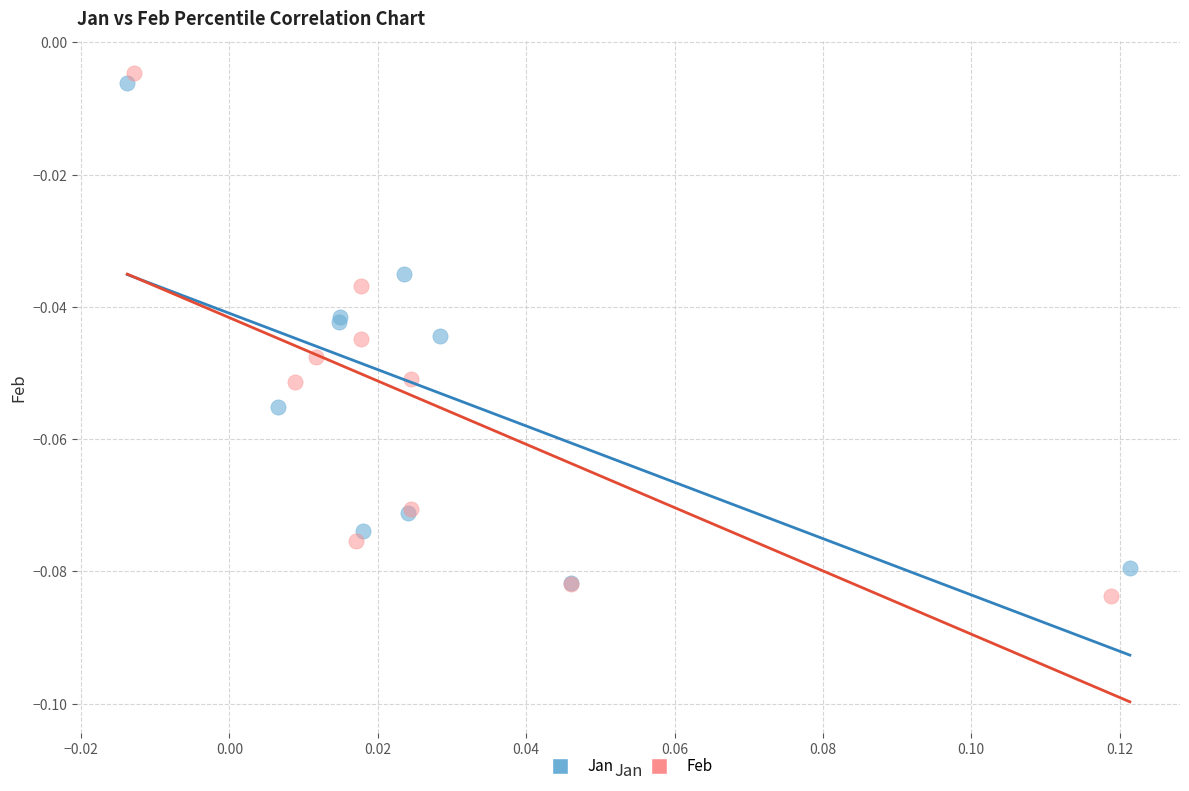

Which series has the widest spread of Y values?

Feb